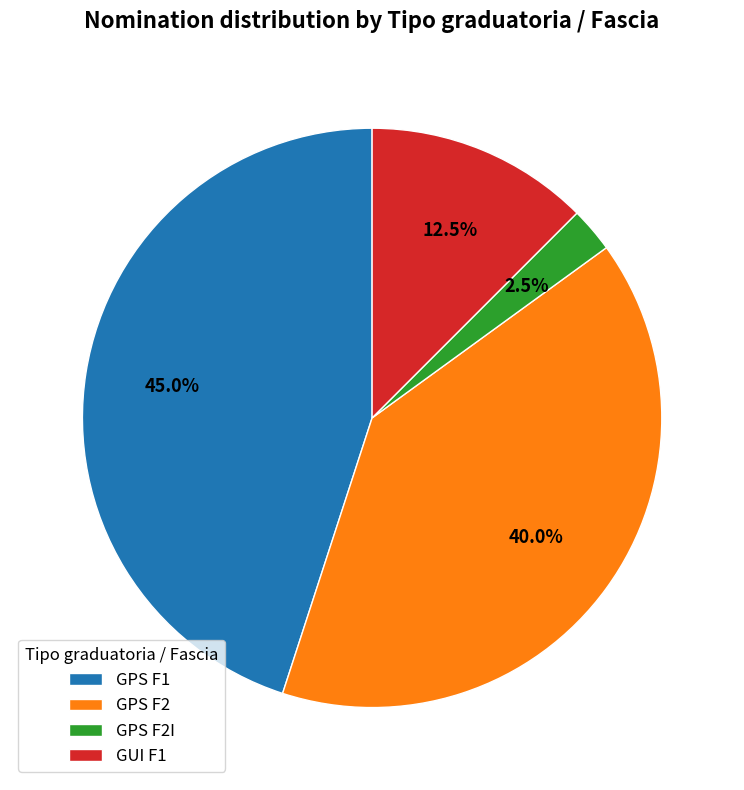

What is the largest slice in the pie chart?

GPS F1